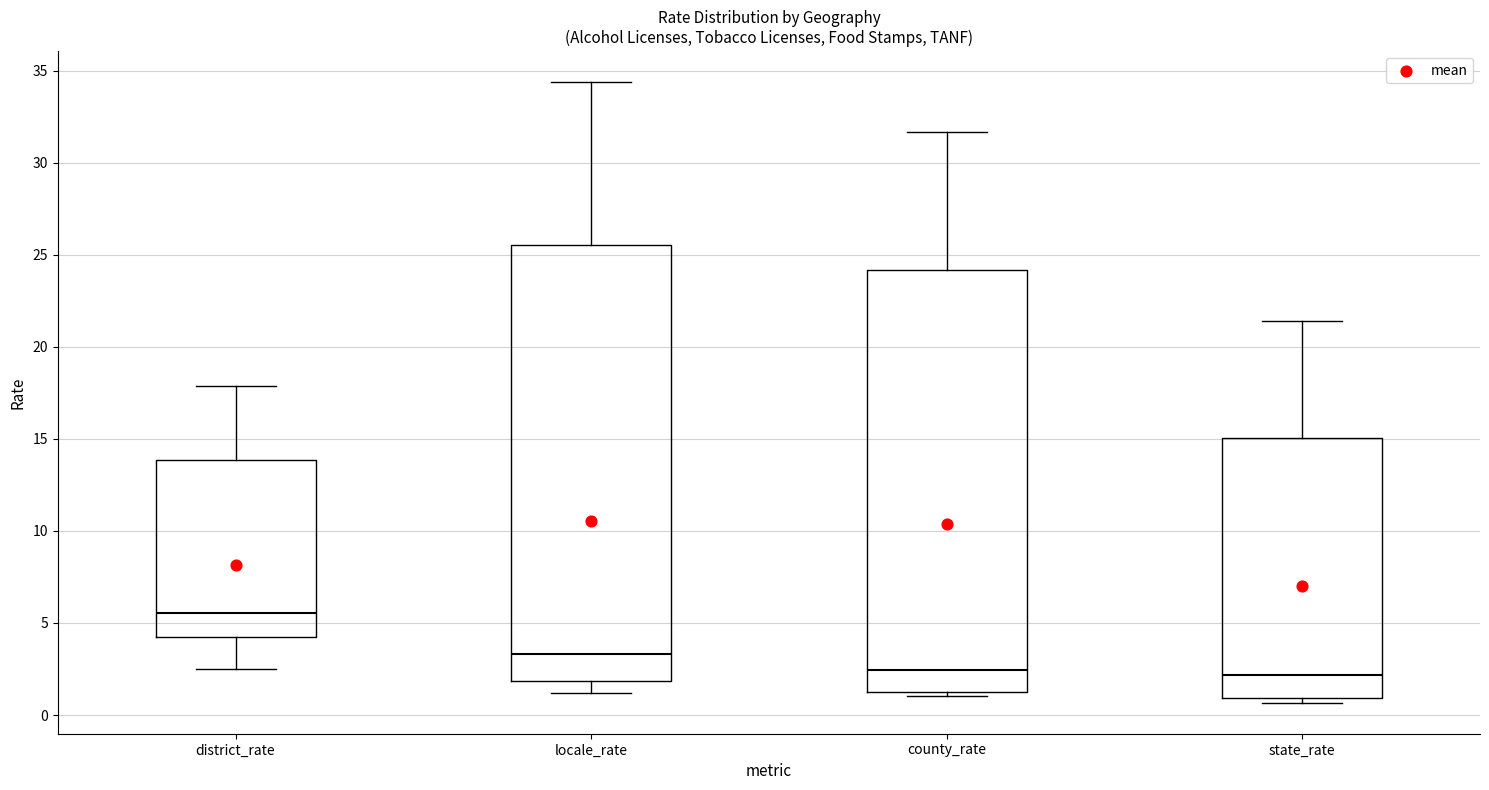

Comparing the boxes themselves (not the whiskers), which one is the tallest?

locale_rate